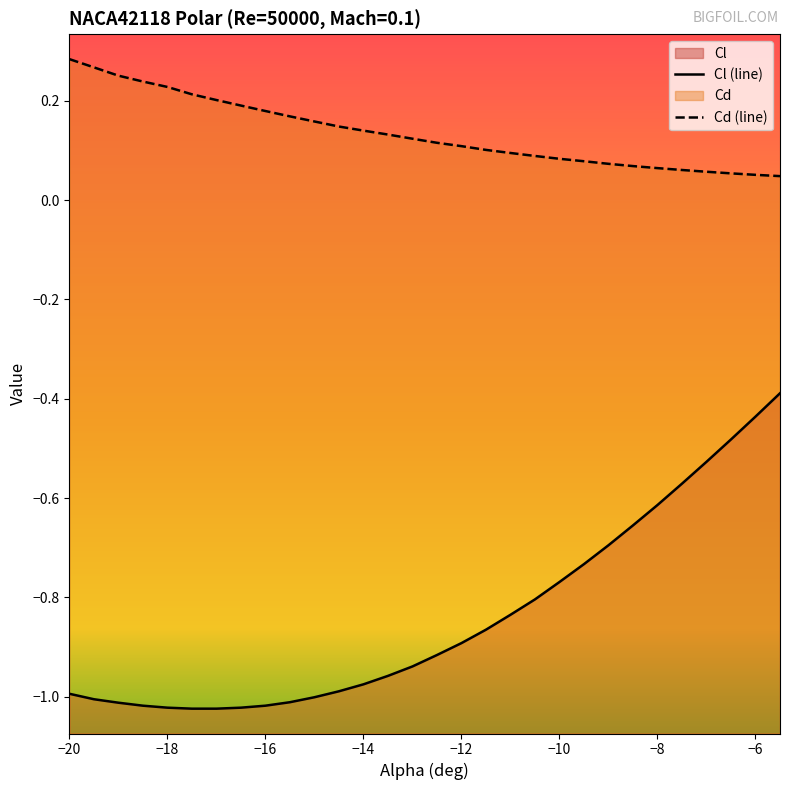

Which series changed the most between −20 and −6?

Cl (line)